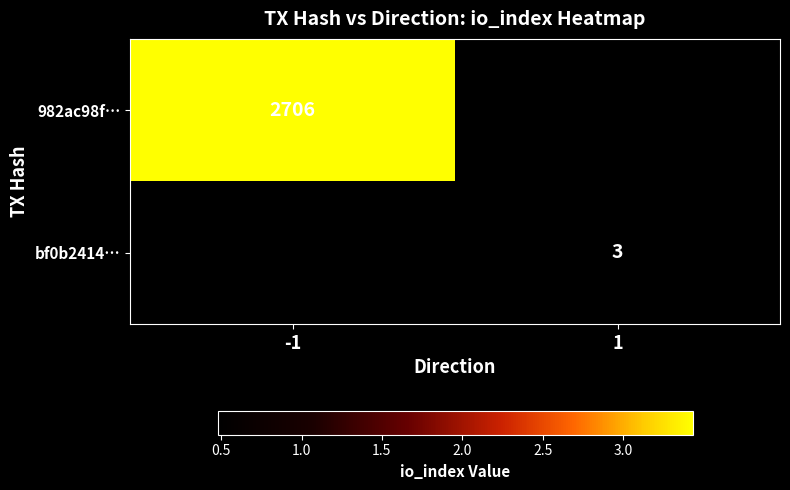

Is the value of bf0b2414… at 1 greater than the value of 982ac98f… at -1?

No